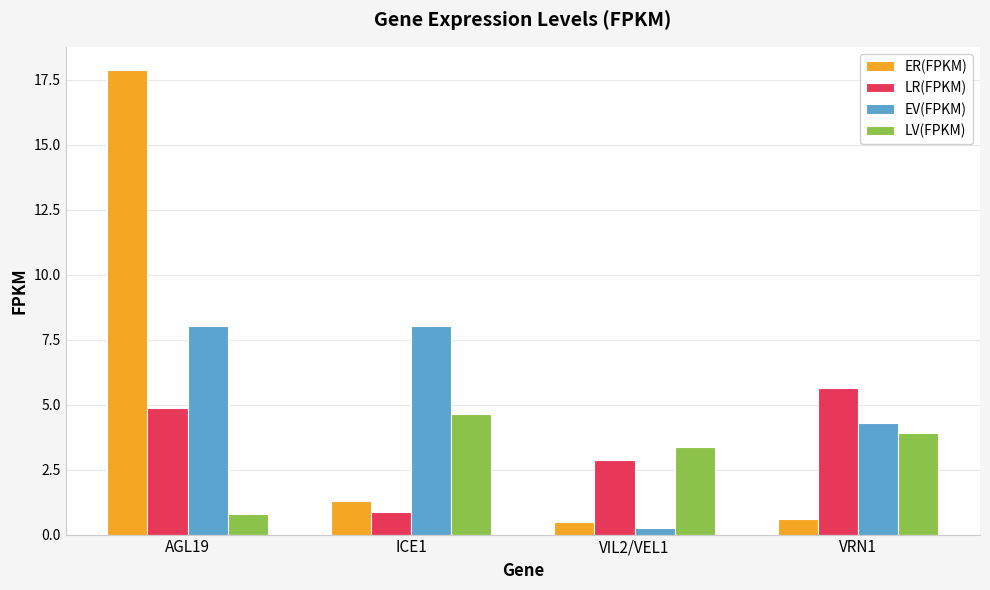

What position from the left is VRN1?

4